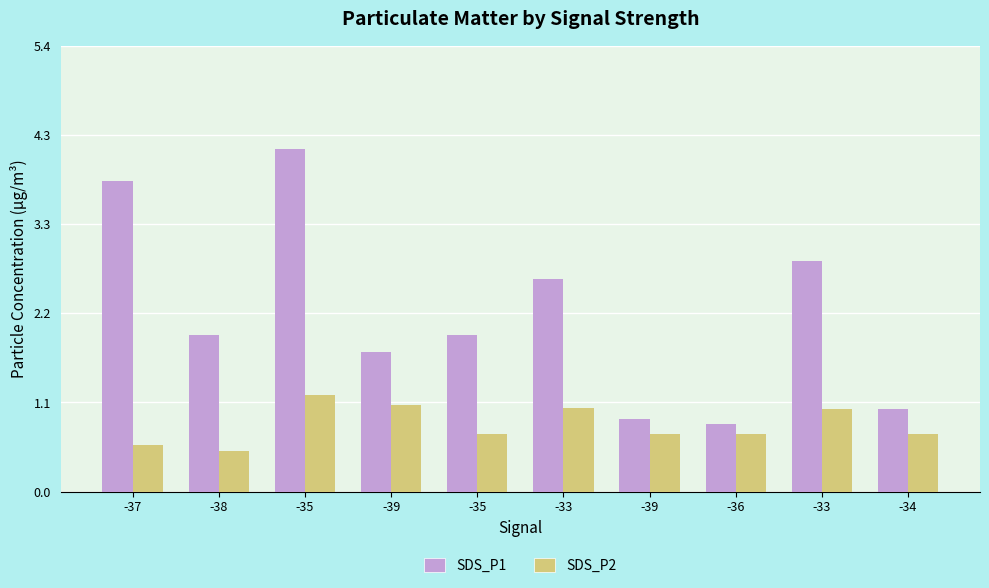

What are all the series names shown in the legend?

SDS_P1, SDS_P2